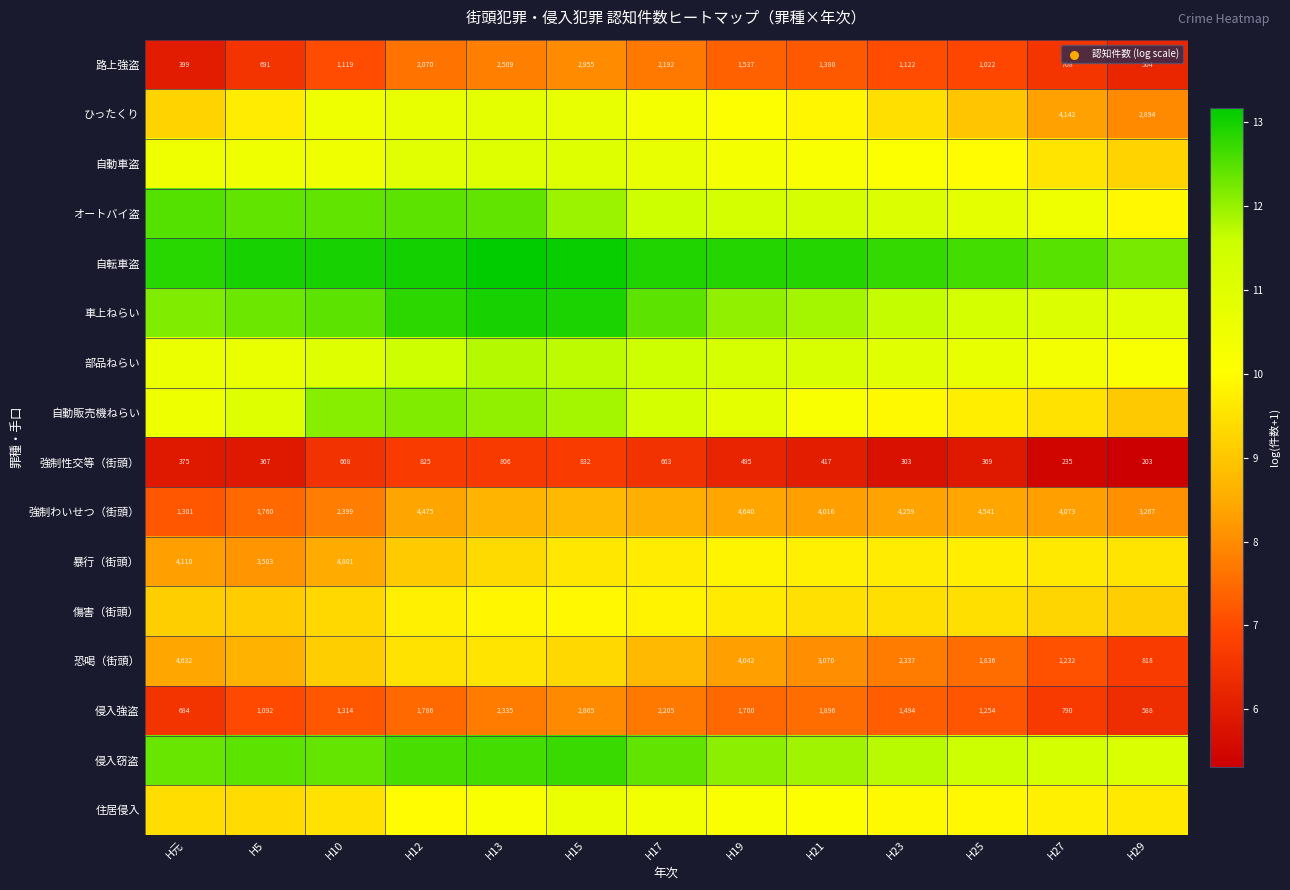

What is the difference between the highest and lowest values at H10?

6.4